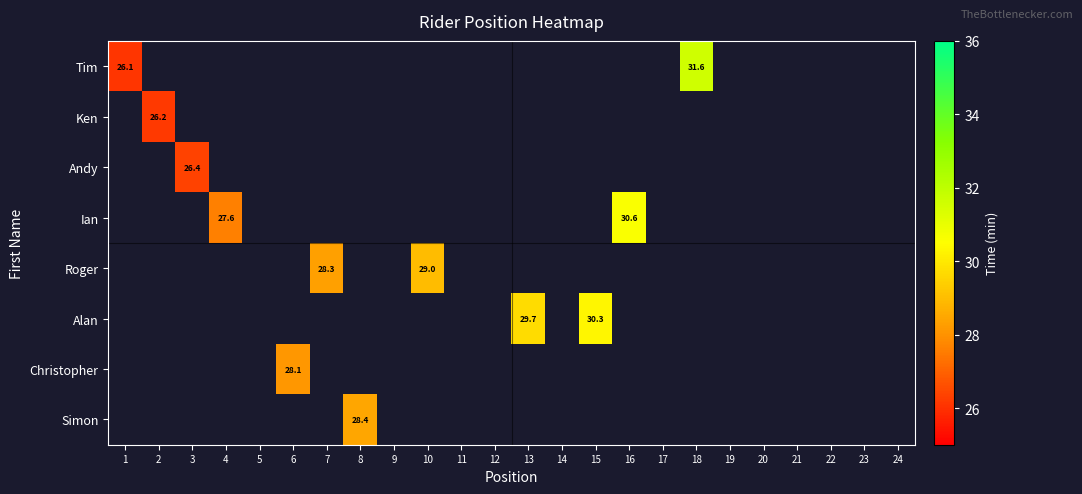

At how many categories does at least one series exceed 27?

9